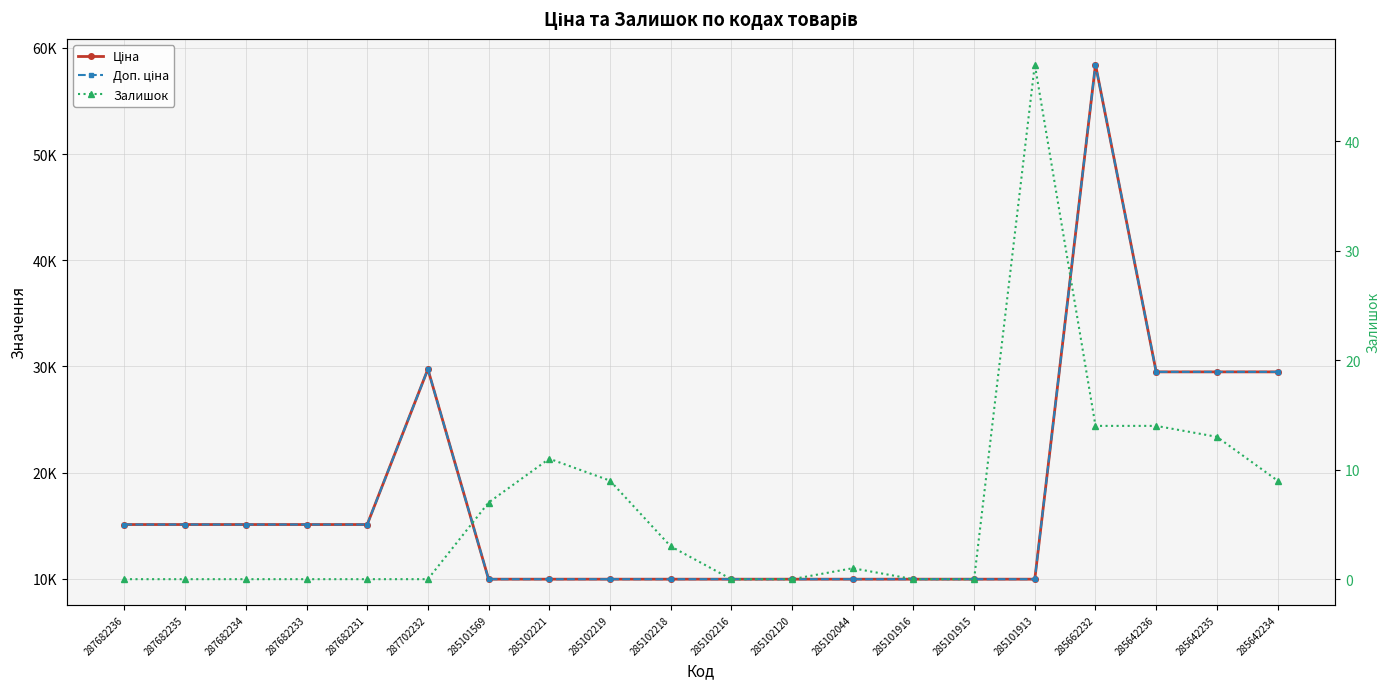

True or false: Доп. ціна and Ціна intersect in this chart.

False